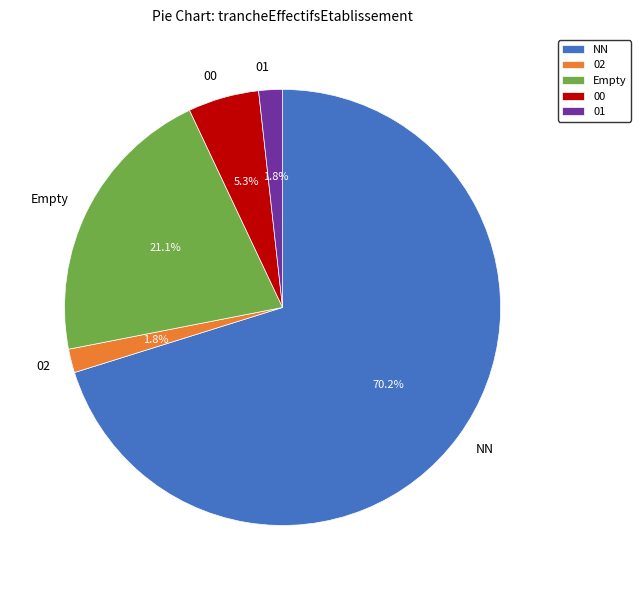

To the nearest percent, what percentage of the pie is NN?

70%